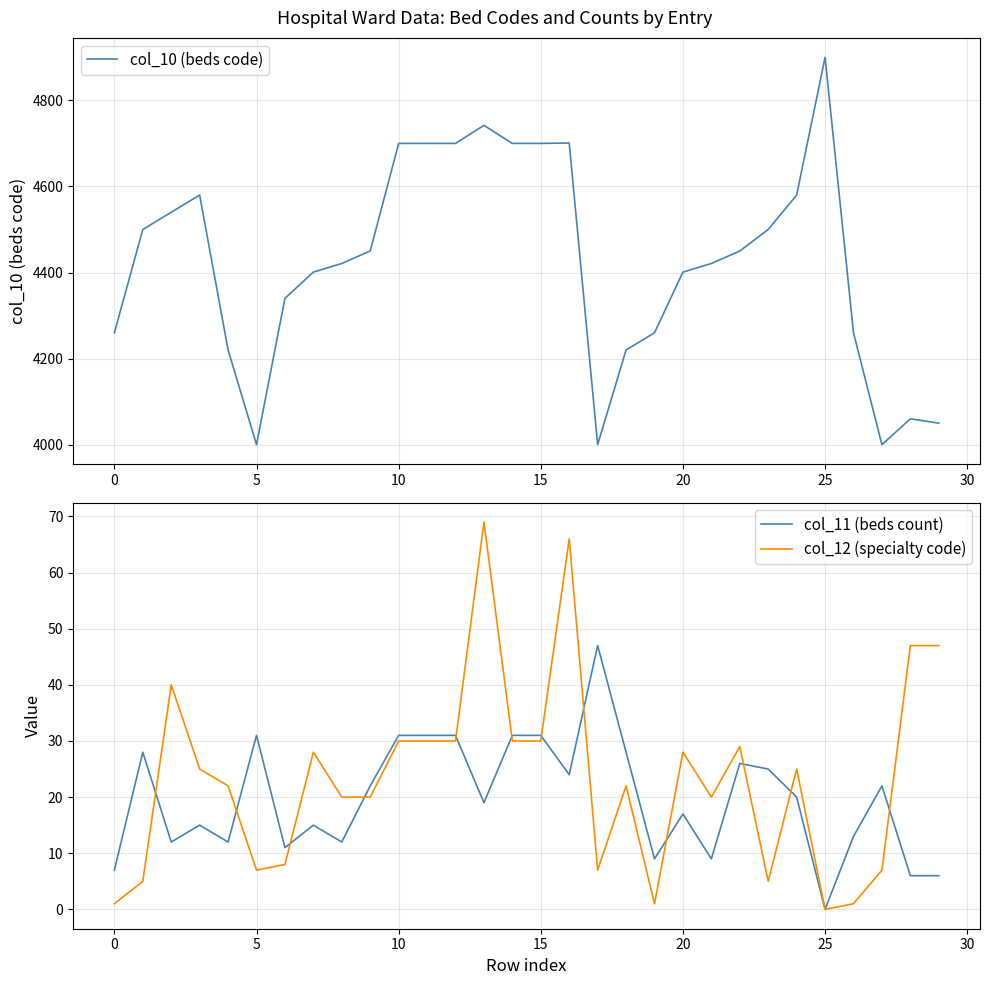

Which label corresponds to the largest value in the chart?

25